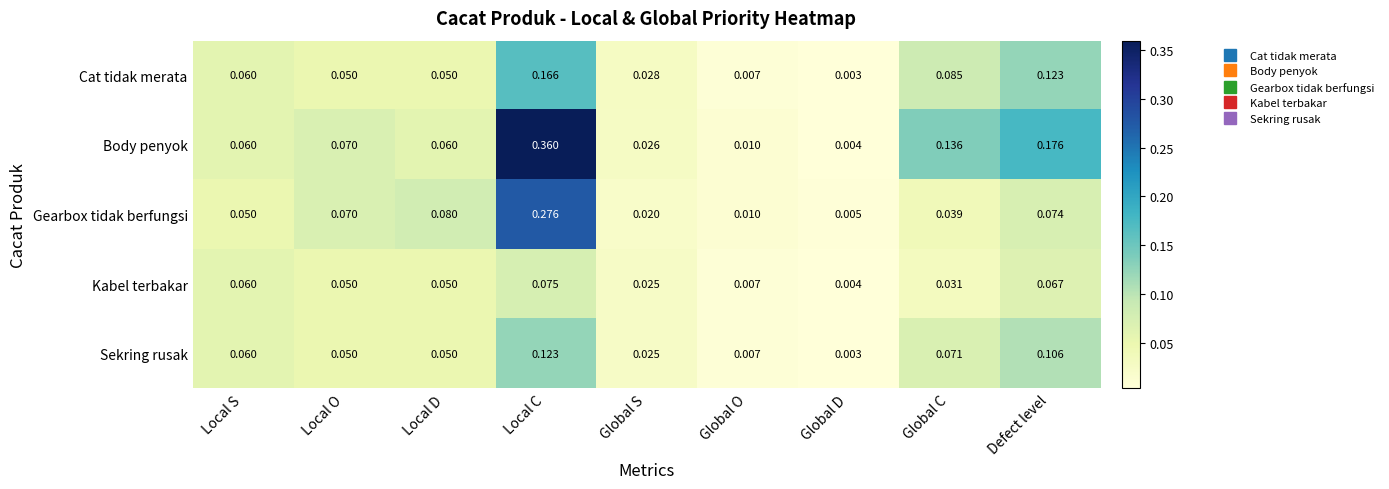

At how many categories does at least one series exceed 0?

9